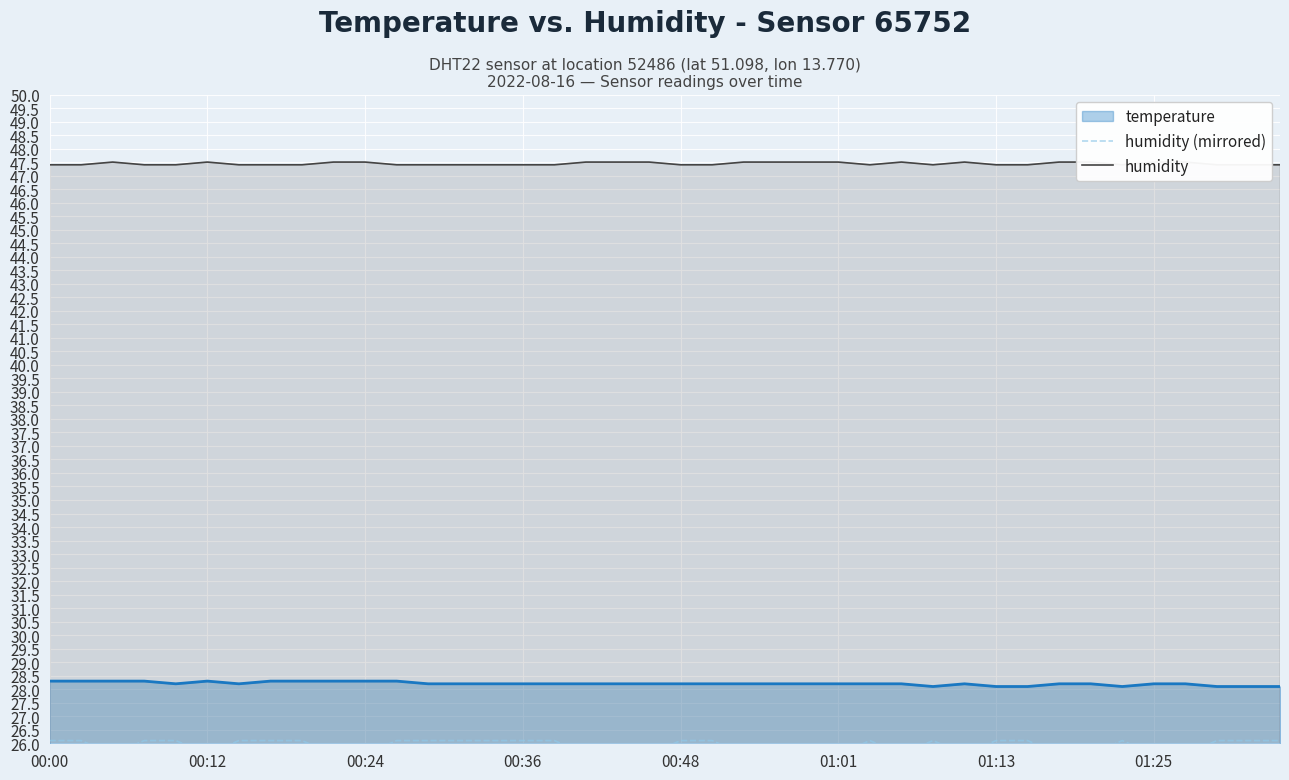

The humidity (mirrored) series shows 39.2 at 32. True or false?

False